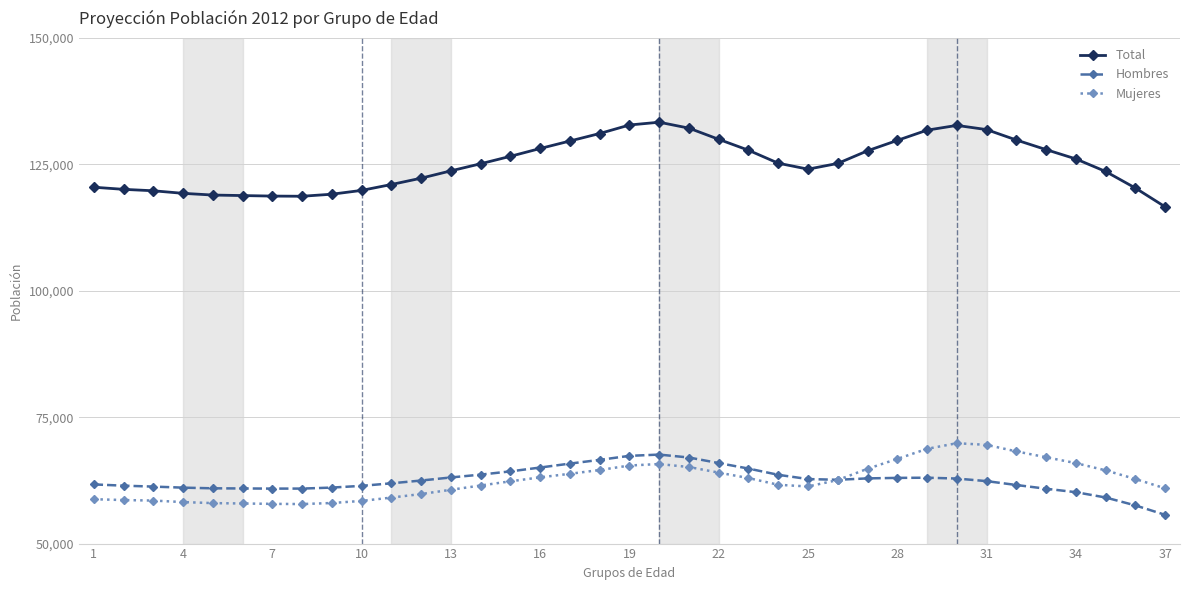

Which series has the largest range (max minus min)?

Total